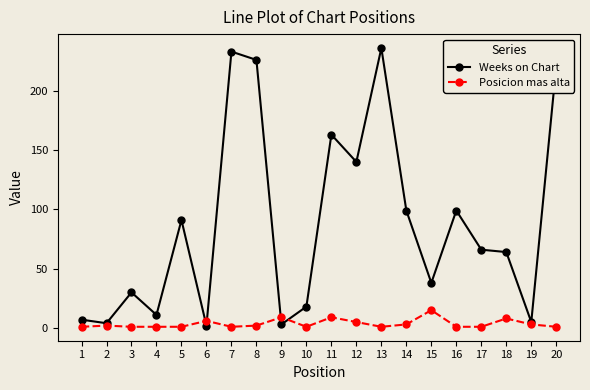

What is the spread (max minus min) of values at 13?

235